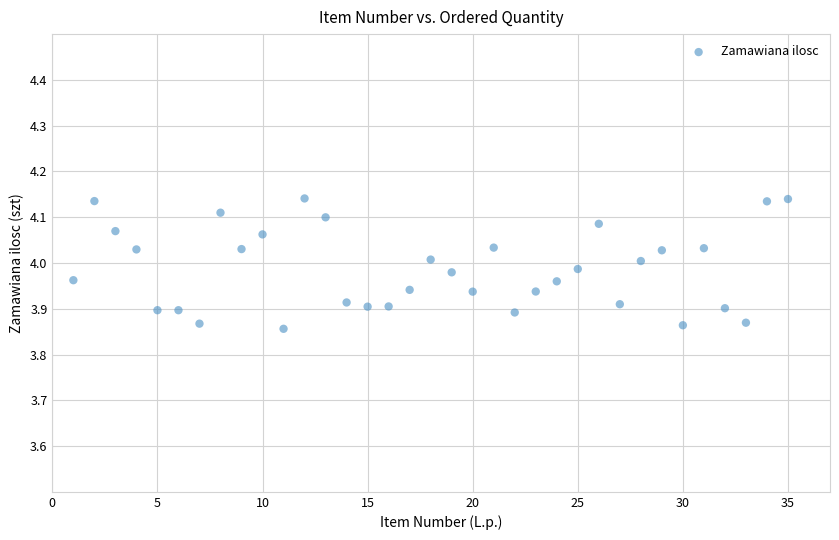

What is the range of X values (max minus min)?

34.0